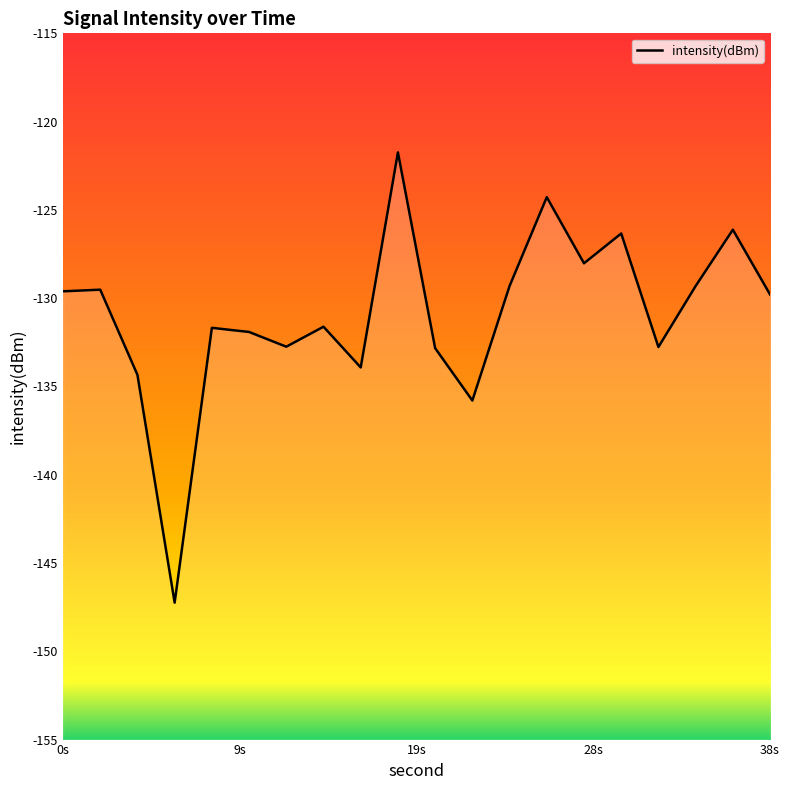

The value at 14 is -131.6. True or false?

True